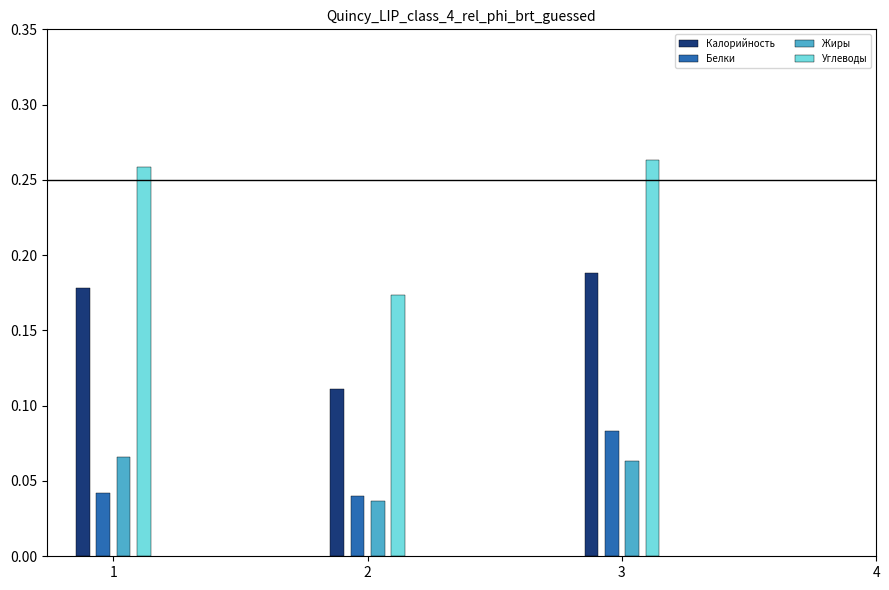

The value of Углеводы at 1 is 0.4. True or false?

False